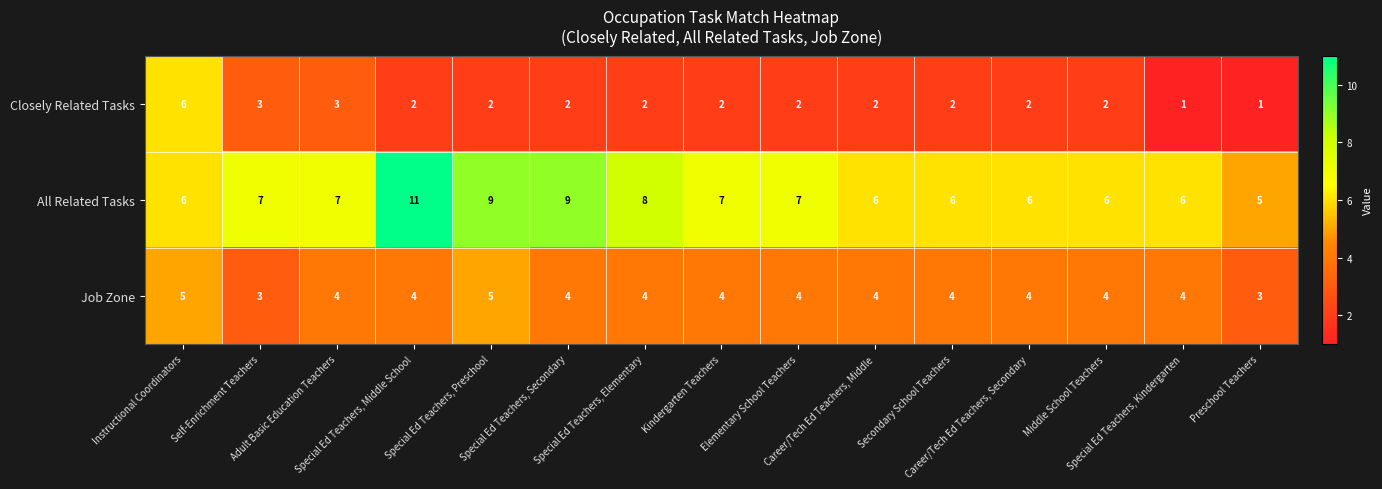

What is the highest value of the All Related Tasks series?

11